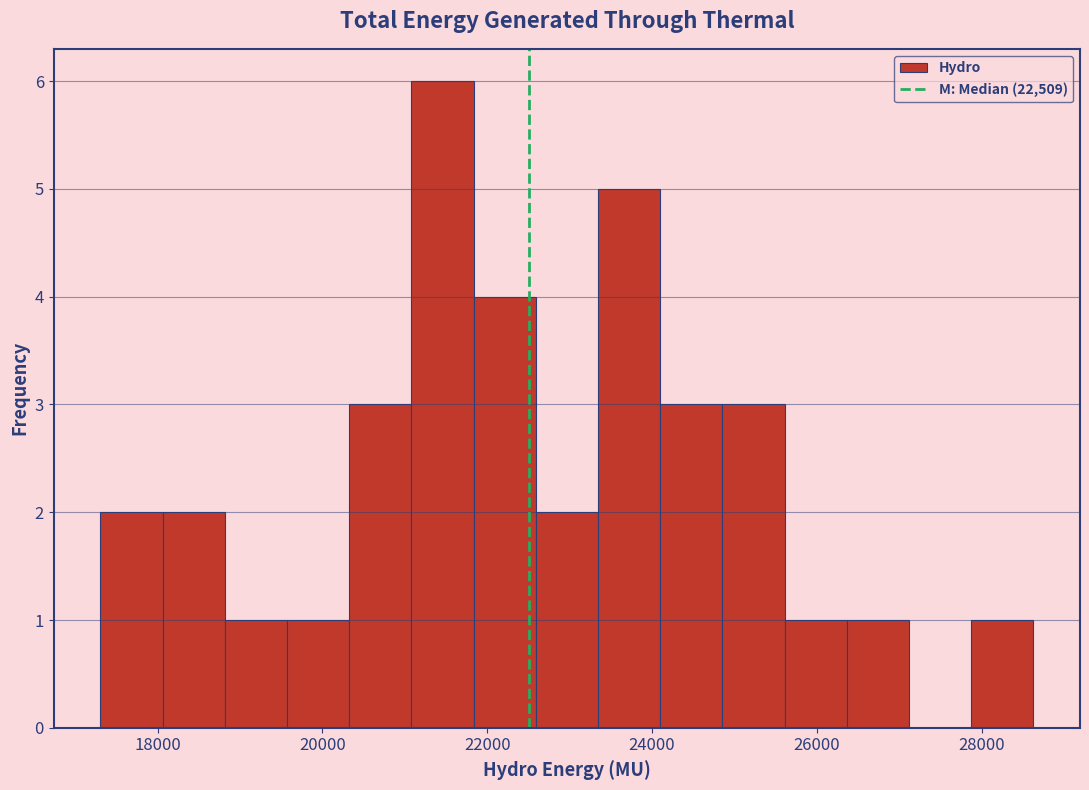

Around what value on the x-axis is the tallest bar? Give the approximate position of its centre, as read against the axis.

21400